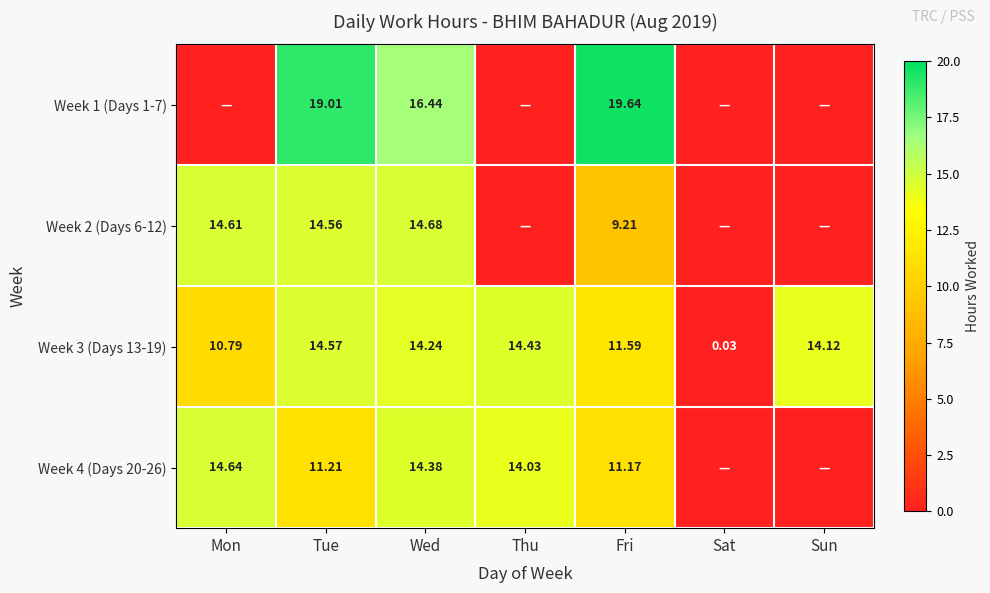

How many values in the Week 3 (Days 13-19) series are below 14?

3